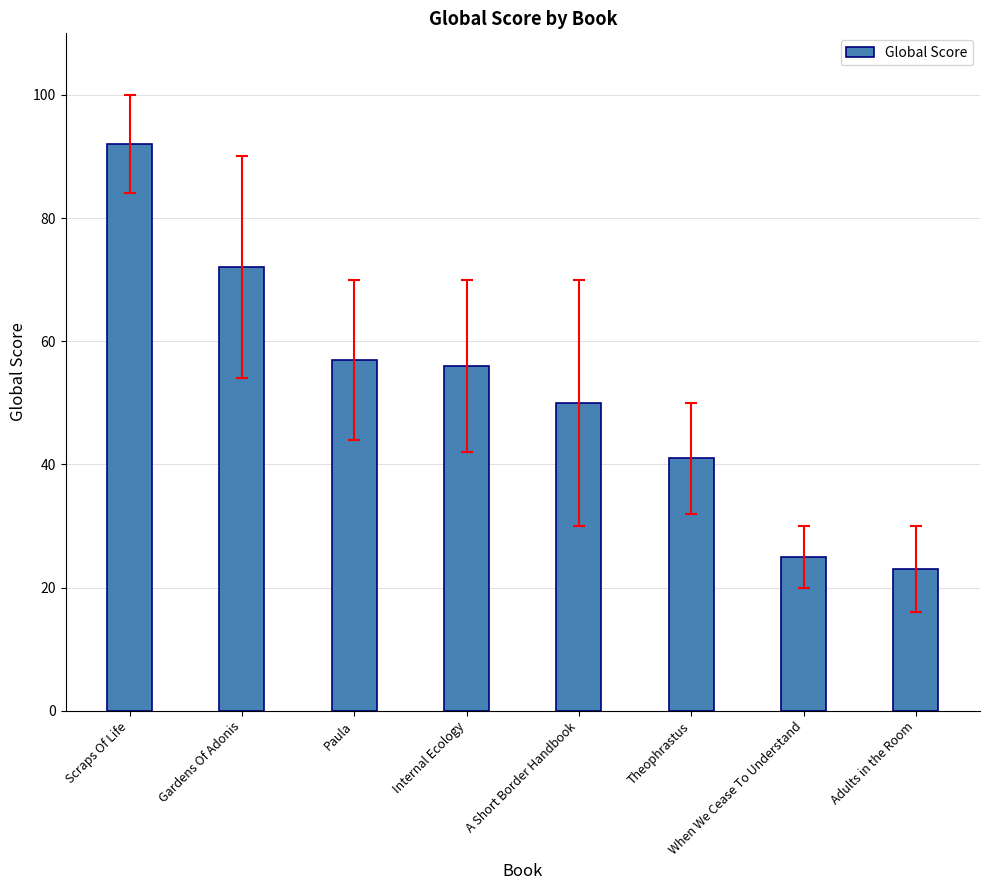

What is the label of the 1st bar from the right?

Adults in the Room